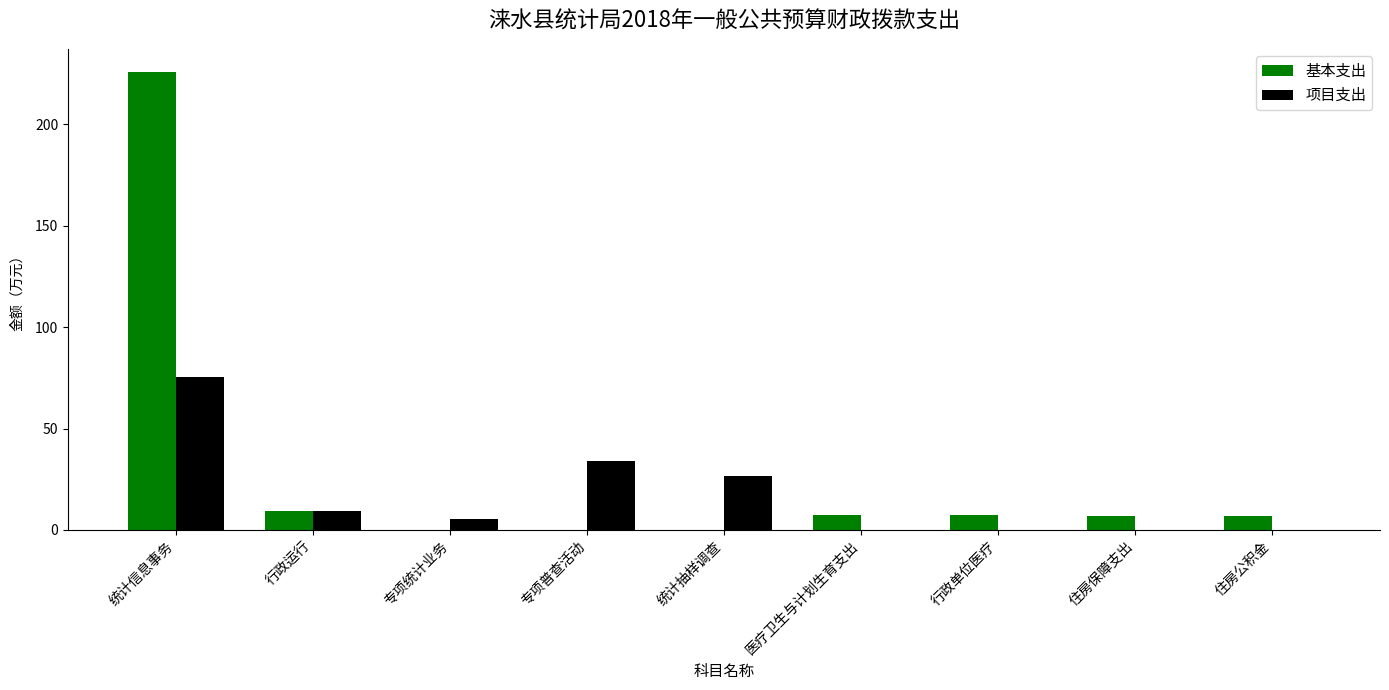

What are all the series names shown in the legend?

基本支出, 项目支出